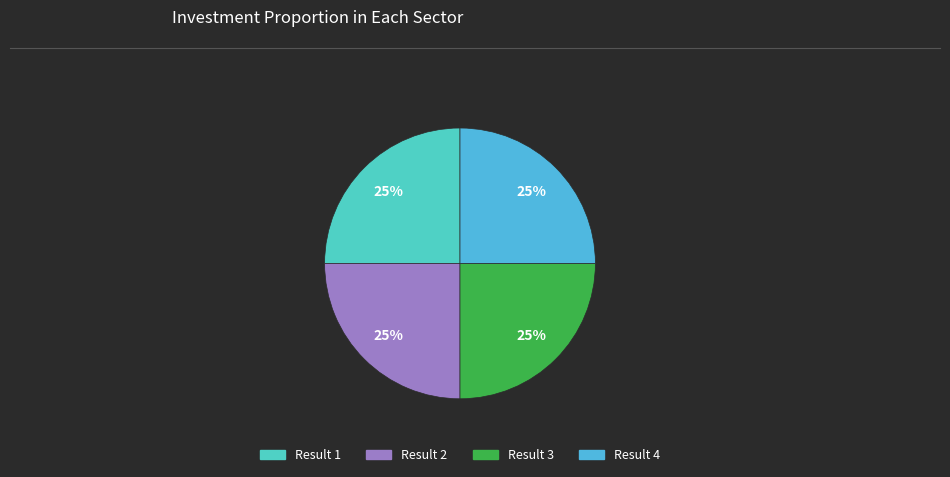

How many slices are in this pie chart?

4